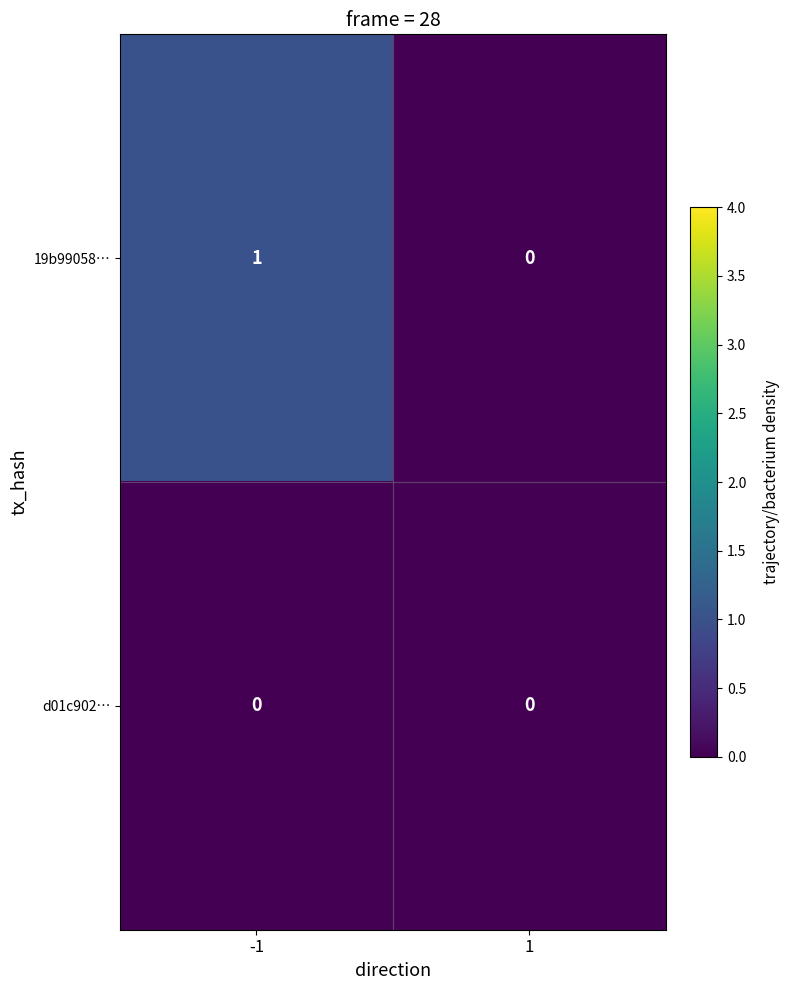

Reading right to left, extract all data points from this chart.

19b99058…: 0	1
d01c902…: 0	0